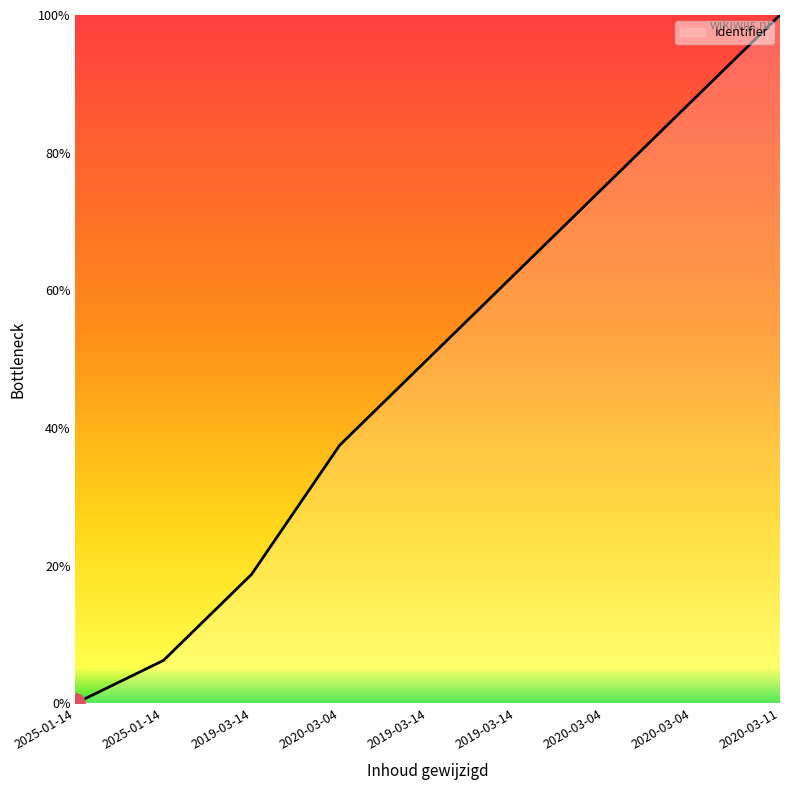

List the labels in order of value, largest first.

2020-03-11, 2020-03-04, 2020-03-04, 2019-03-14, 2019-03-14, 2020-03-04, 2019-03-14, 2025-01-14, 2025-01-14